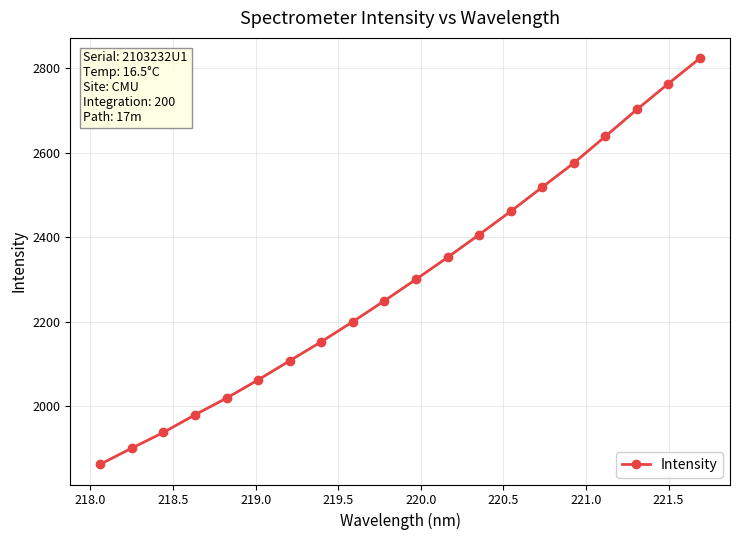

What is the average value?

2300.9